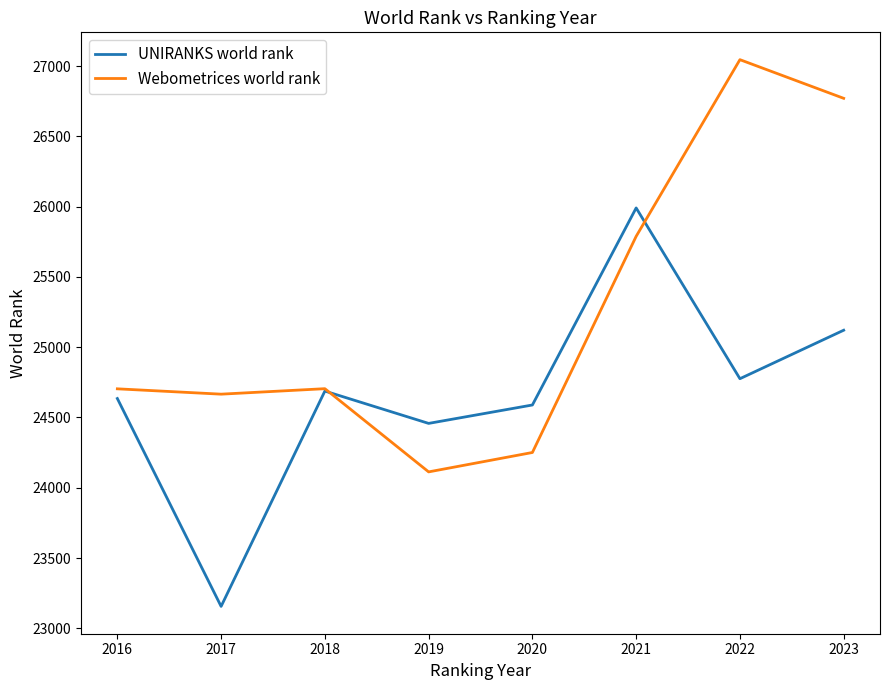

Rank the series at 2023 from lowest to highest value.

UNIRANKS world rank, Webometrices world rank